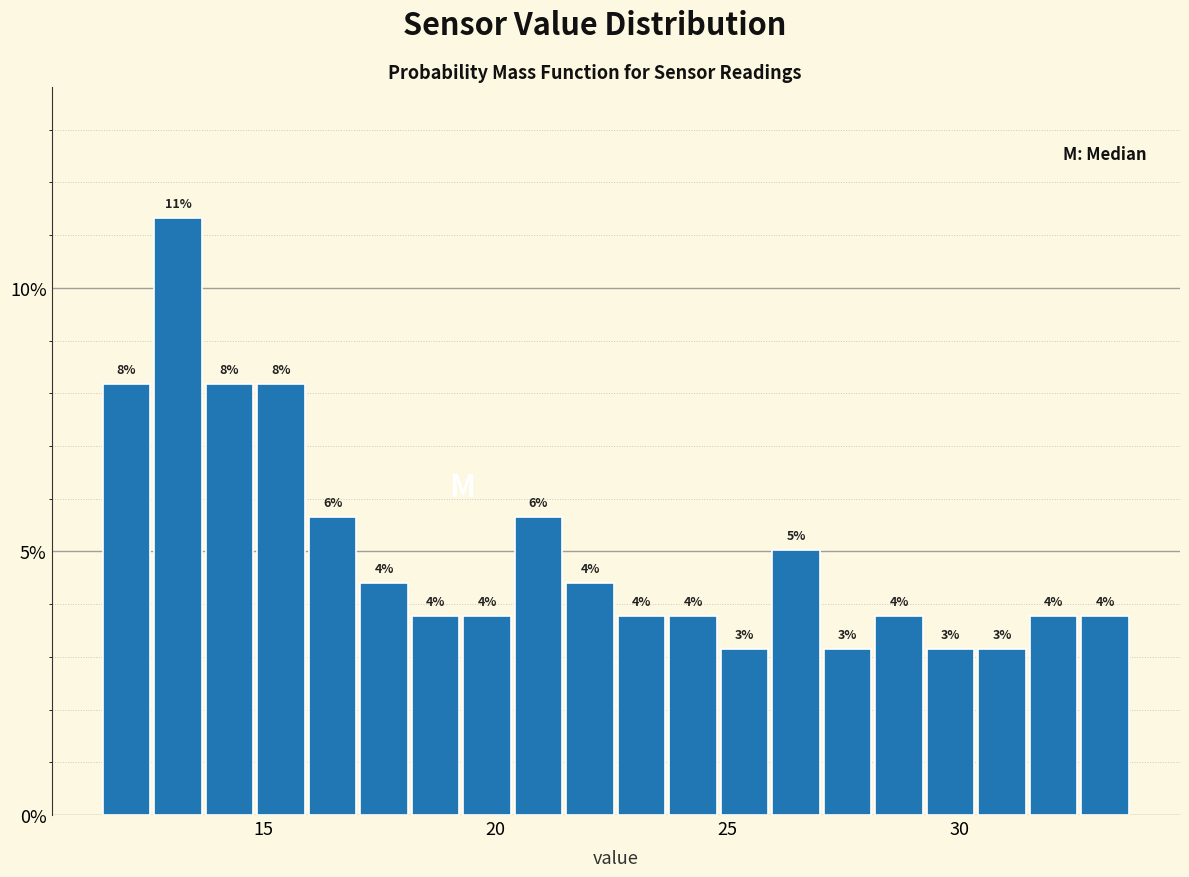

Read against the x-axis, roughly where is the centre of the tallest bar?

13.0